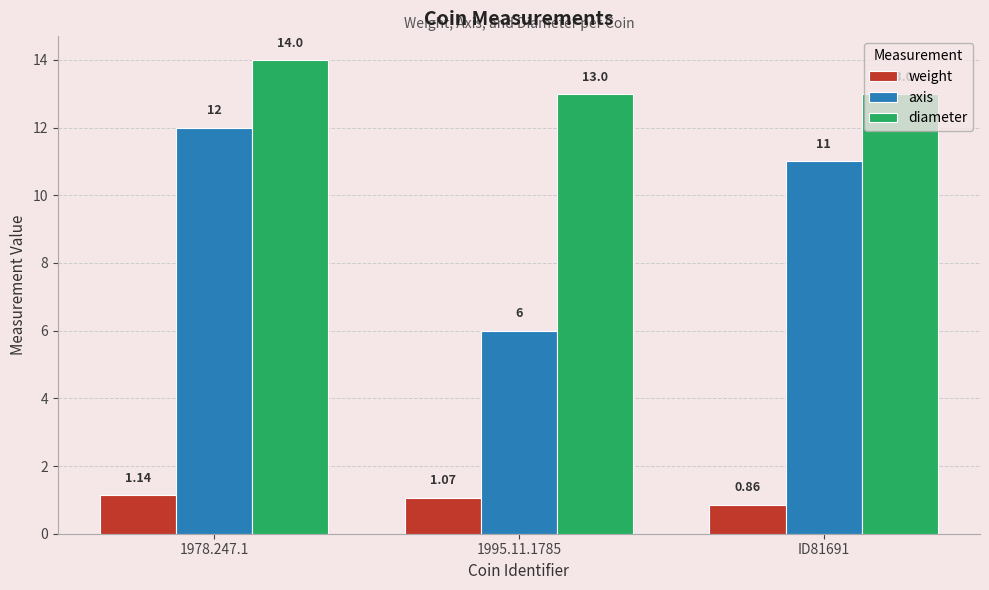

At ID81691, list the series in order from smallest to largest.

weight, axis, diameter